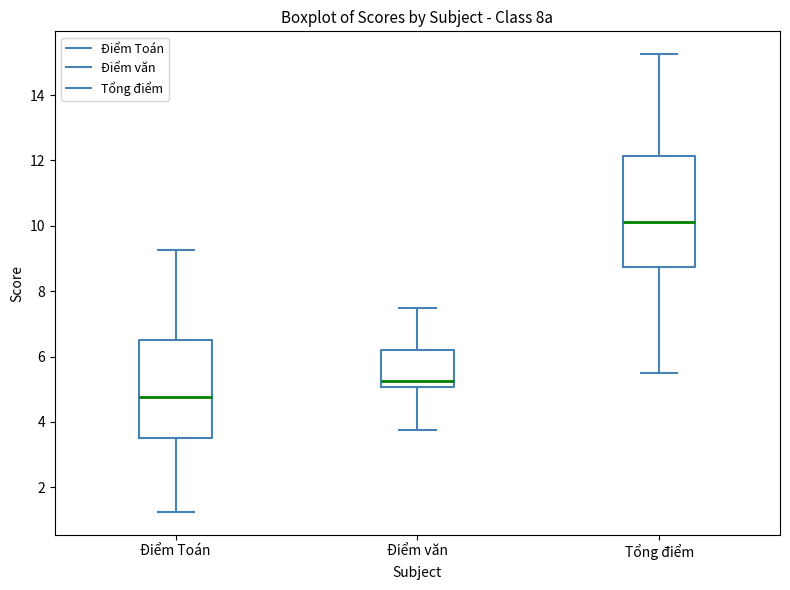

Reading left to right, read every box against the y-axis: the position of its median line, the range the box covers, and the ends of its whiskers. The values are not printed on the chart, so give them approximately, as read against the axis.

Điểm Toán: median 4.8, box 3.6 to 6.6, whiskers 1.2 to 9.2
Điểm văn: median 5.2, box 5.0 to 6.2, whiskers 3.8 to 7.6
Tổng điểm: median 10.2, box 8.8 to 12.2, whiskers 5.6 to 15.2